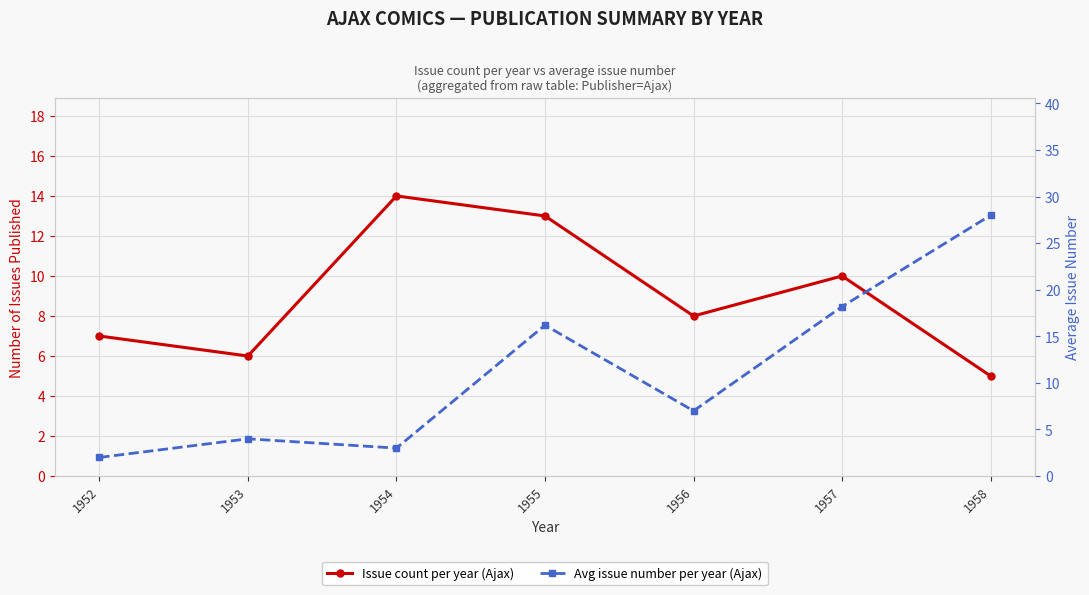

Is this an area chart (filled region under the line)?

No